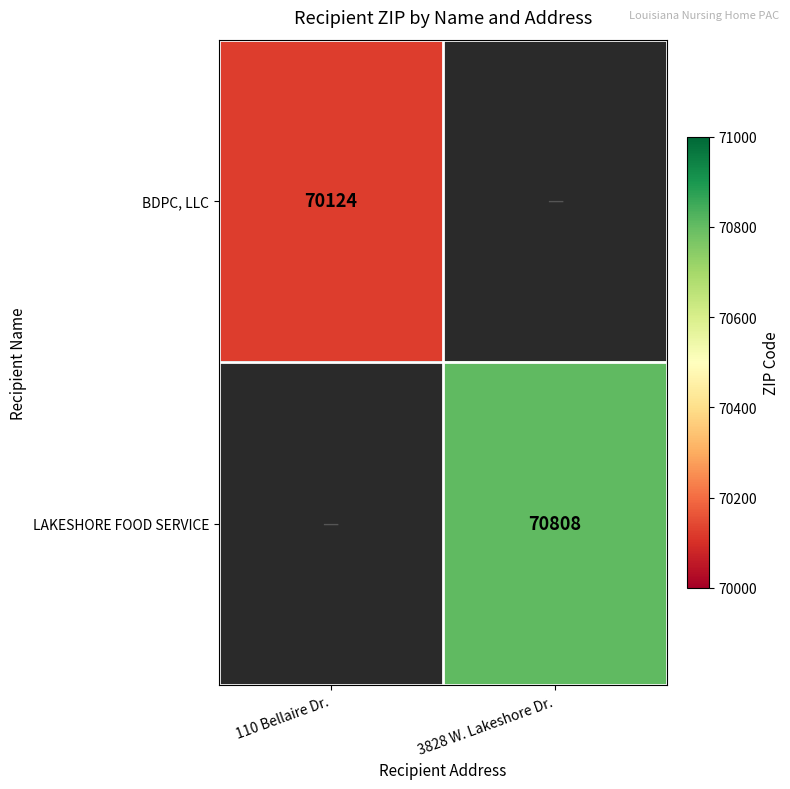

The BDPC, LLC series shows 111648 at 110 Bellaire Dr.. True or false?

False